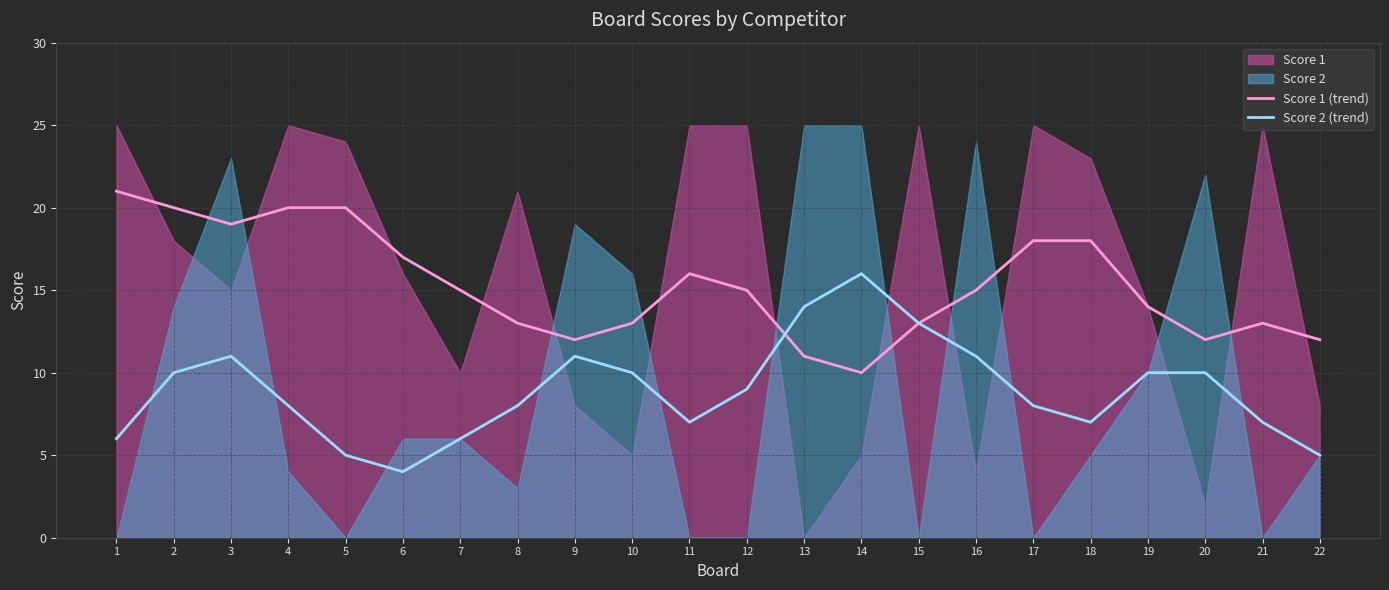

What is the difference between the Score 2 (trend) values at 11 and 9?

4